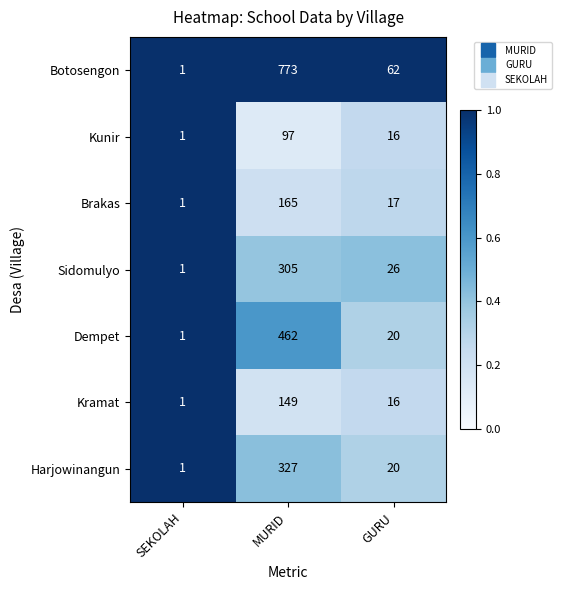

Rank the categories by Sidomulyo value from lowest to highest.

SEKOLAH, GURU, MURID